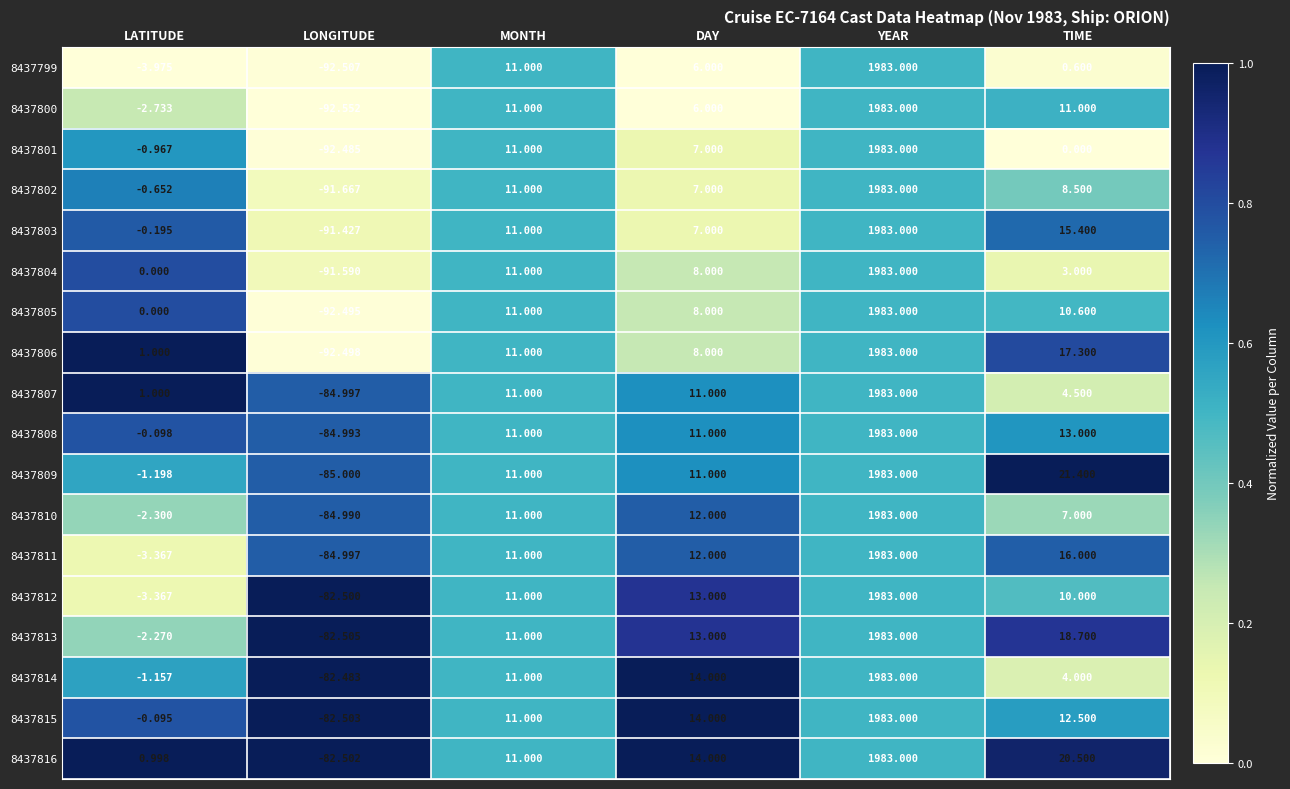

At which category does the chart reach its minimum across all series?

LONGITUDE